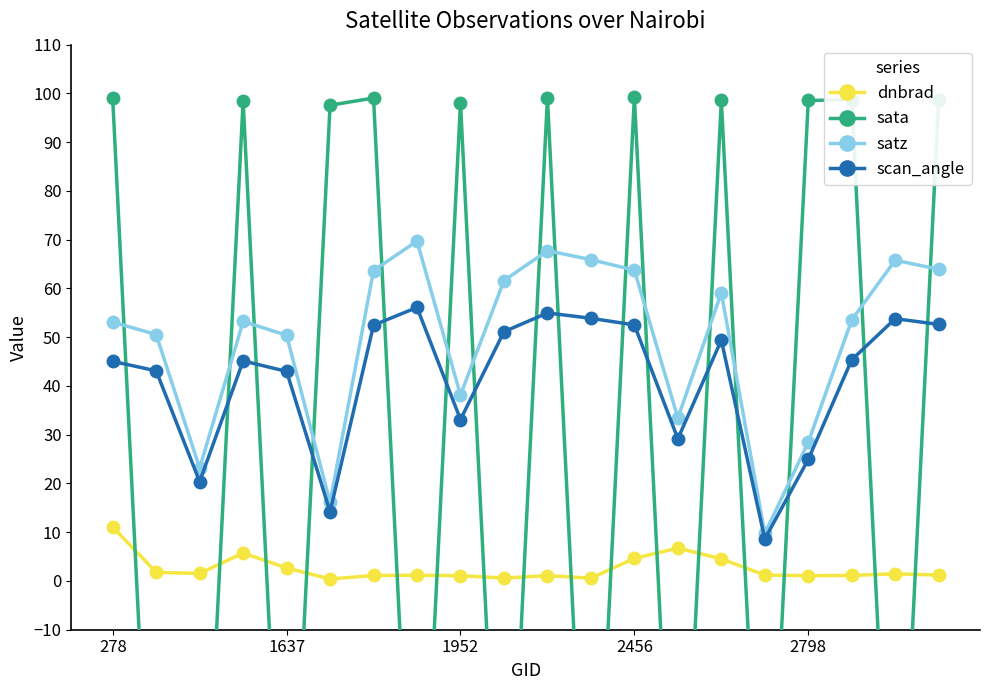

Is it true that satz equals 28.5 at 2798?

True